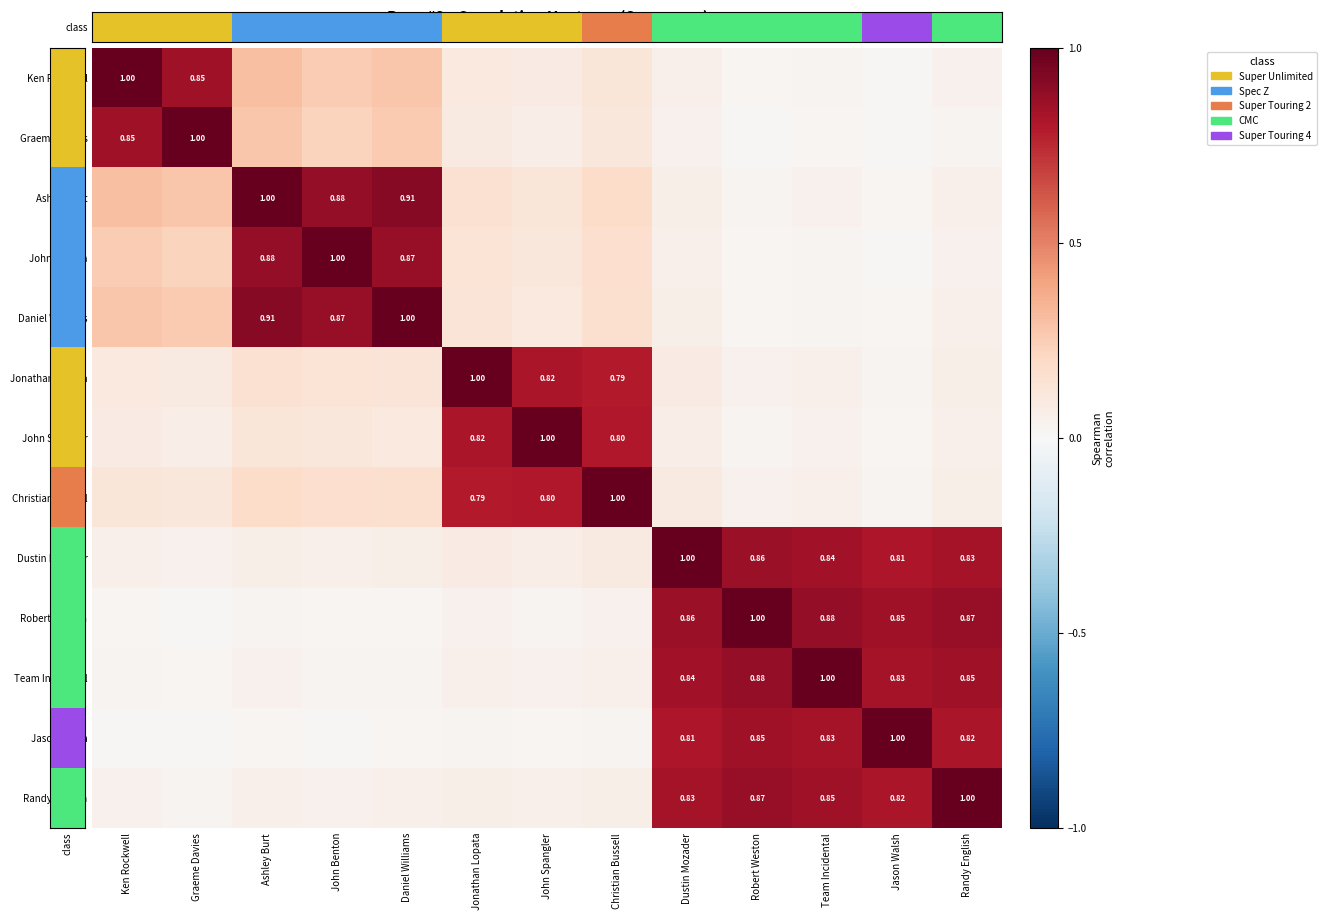

Which category has the lowest value across all series?

Ken Rockwell